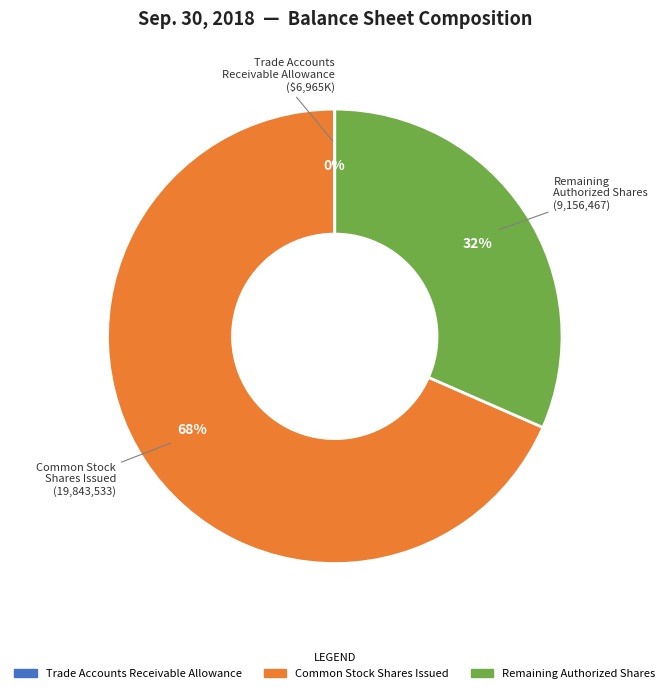

Is there a majority slice in this chart?

Yes